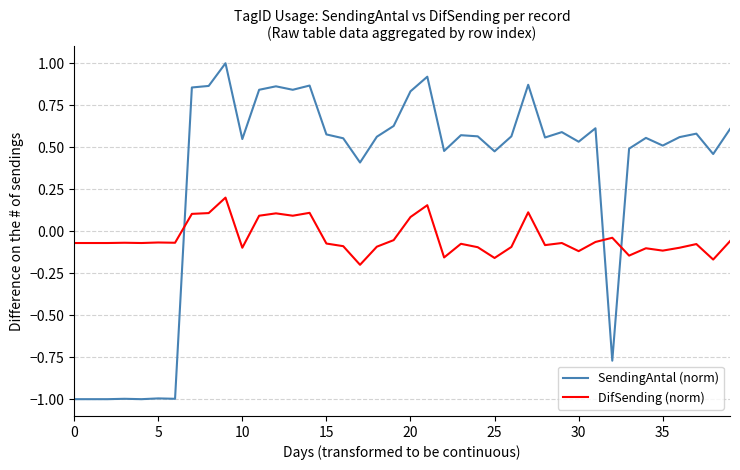

List the series in order of their overall mean, lowest first.

DifSending (norm), SendingAntal (norm)